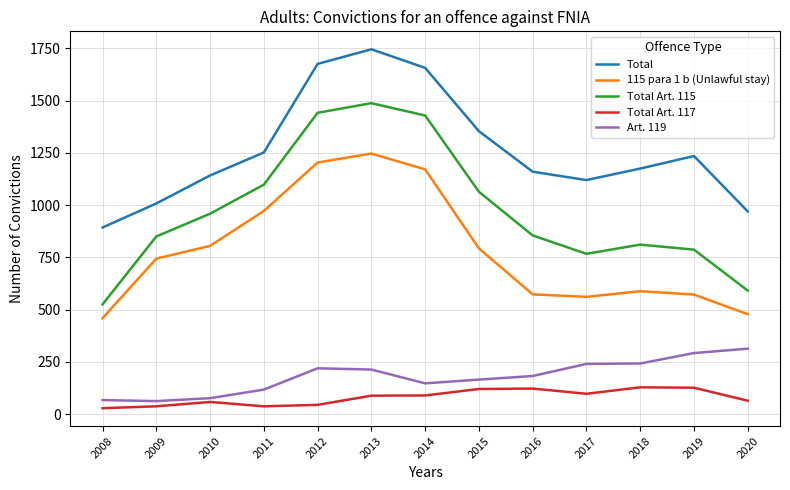

What is the difference between the maximum and minimum values in the Total Art. 117 series?

100